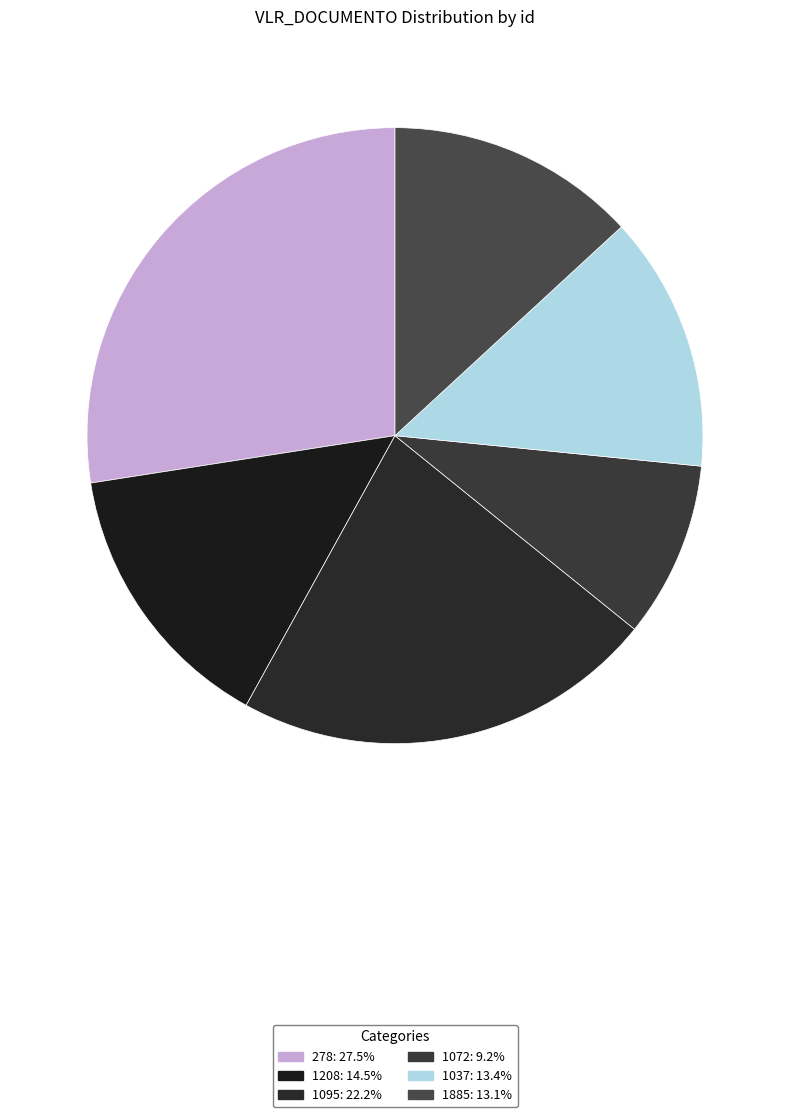

What is the largest slice in the pie chart?

278